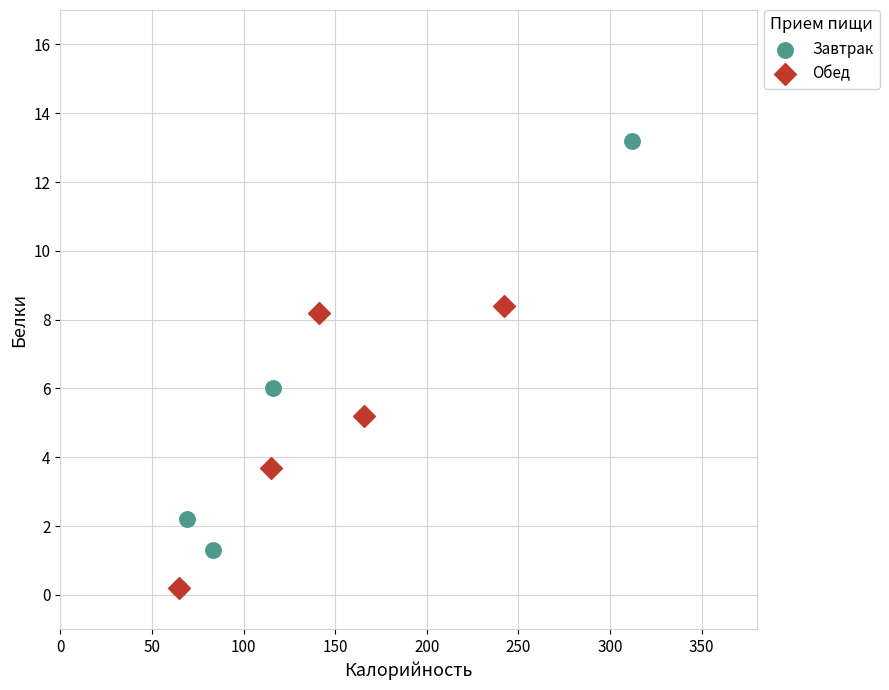

Which series has the largest Y range (max minus min)?

Завтрак